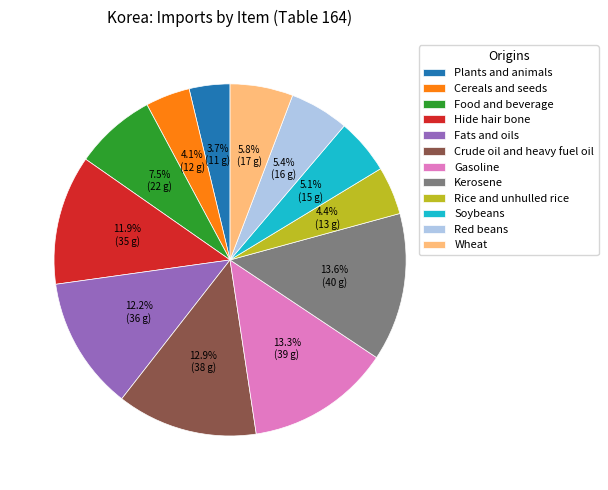

Is there any slice that represents more than half of the pie?

No